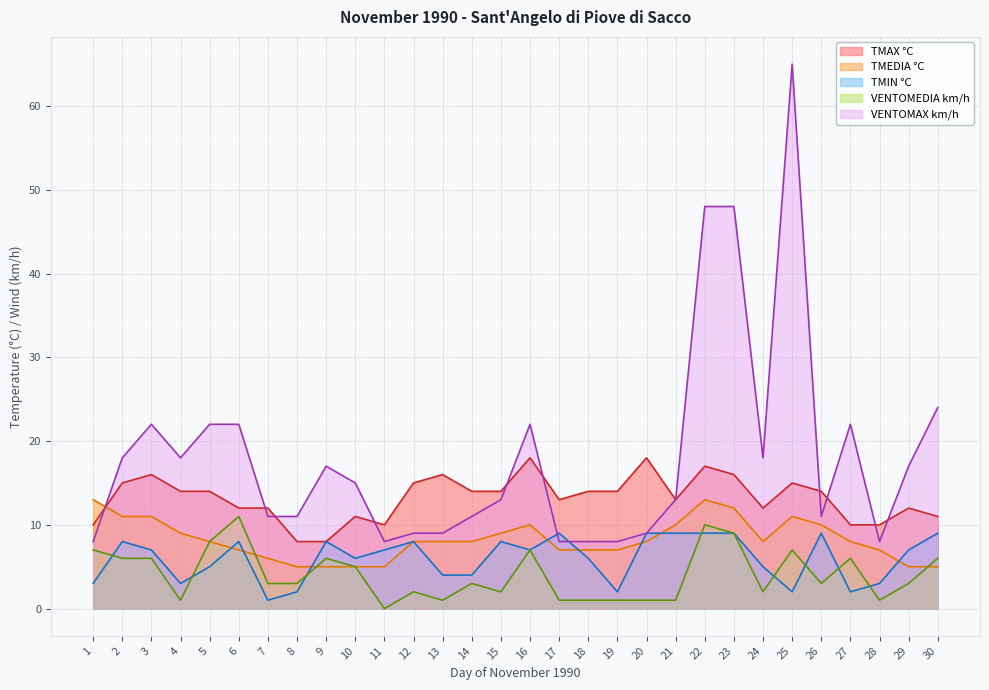

Is the value of TMEDIA °C at 14 greater than the value of VENTOMAX km/h at 16?

No